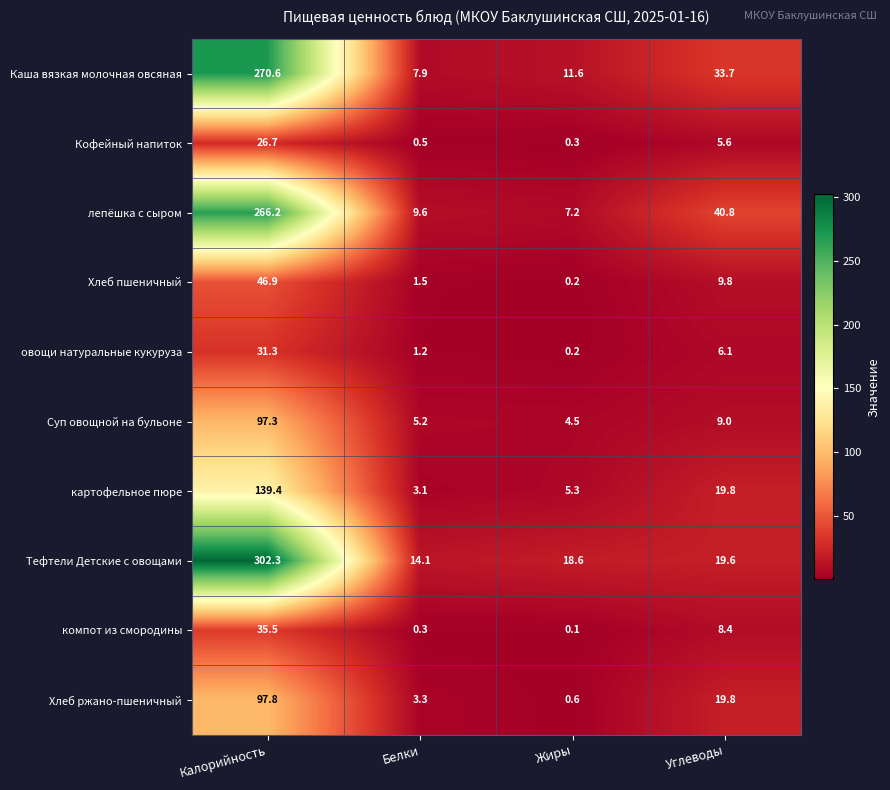

The Хлеб ржано-пшеничный series shows 9.6 at Углеводы. True or false?

False